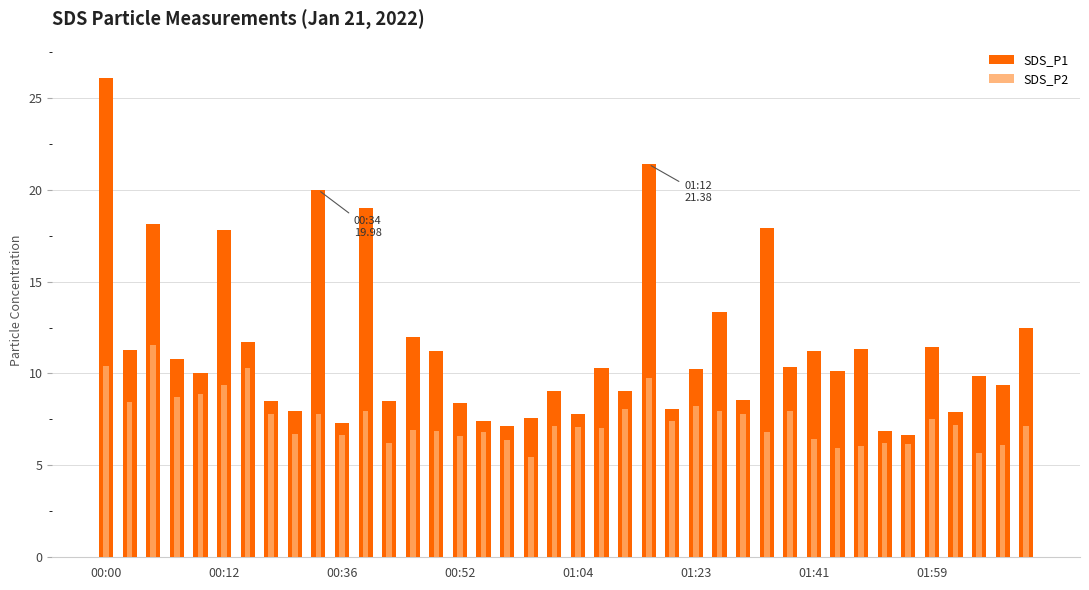

Rank the series by their maximum value, from lowest to highest.

SDS_P2, SDS_P1